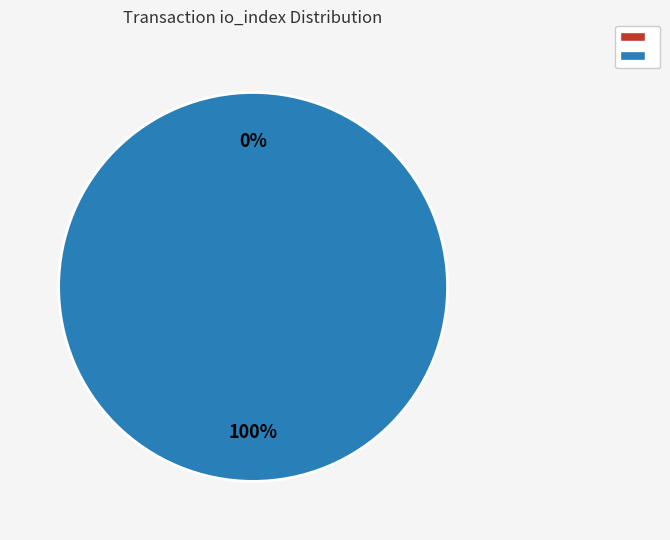

How many segments does this pie chart have?

2